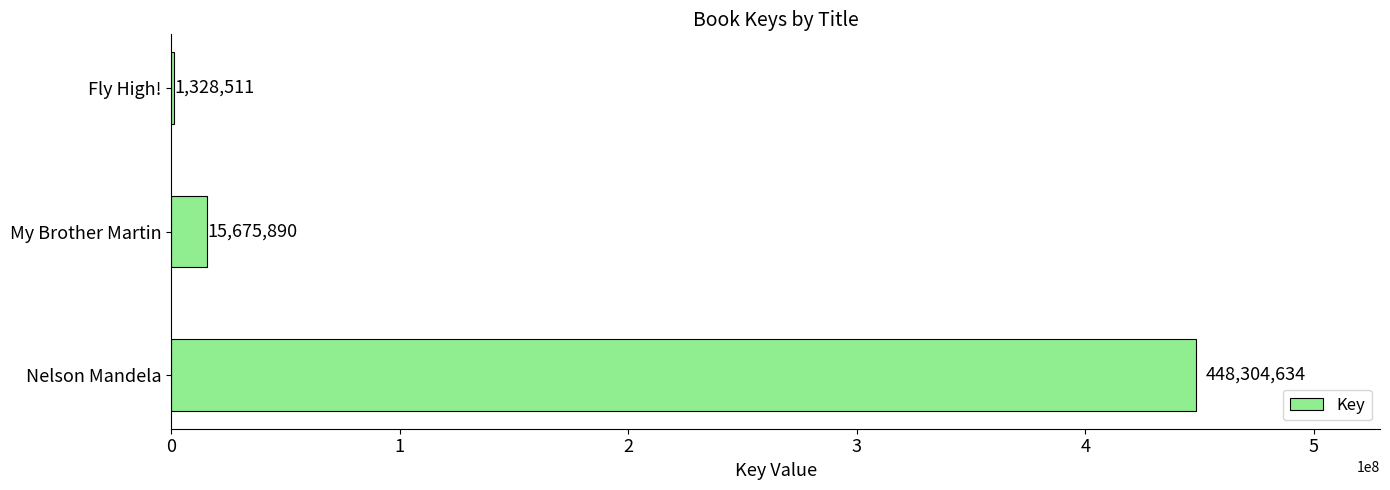

Which has a higher value, My Brother Martin or Nelson Mandela?

Nelson Mandela